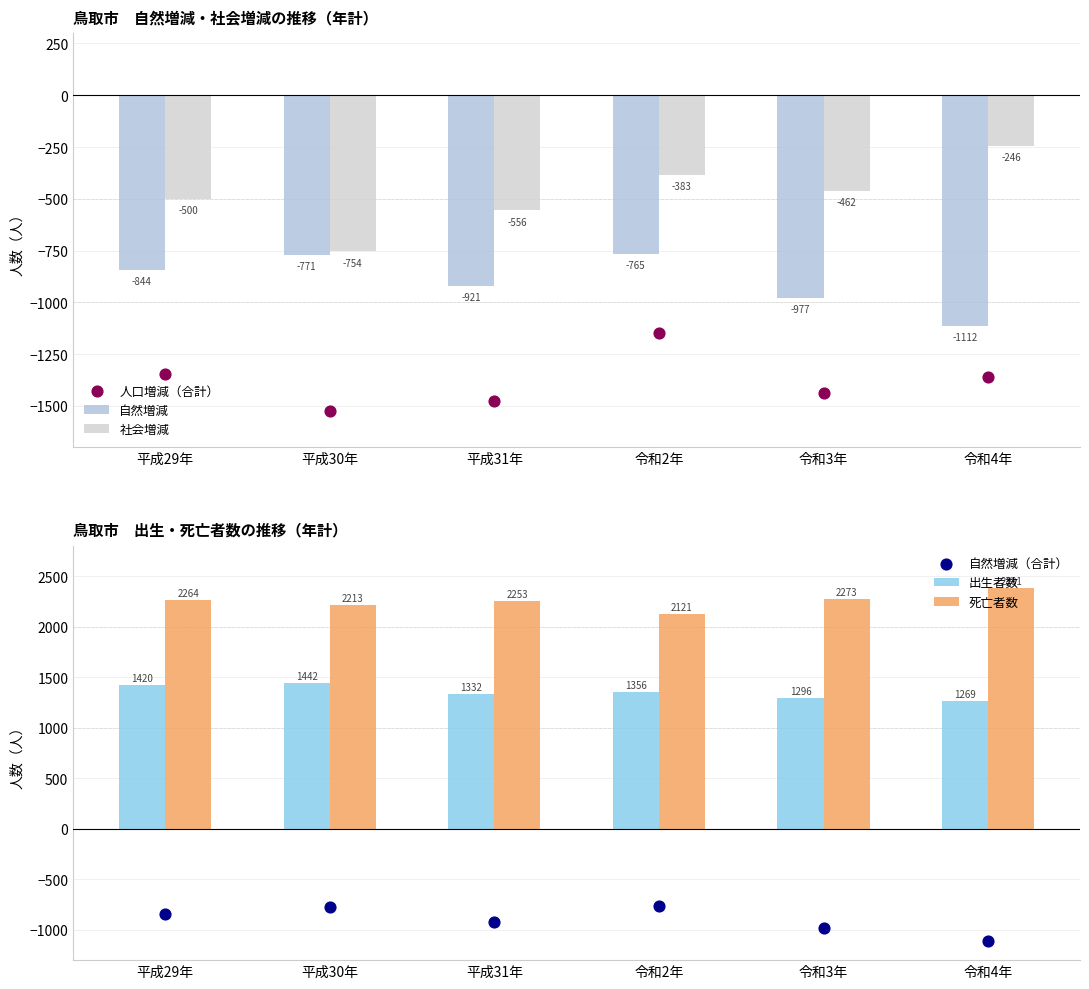

At how many categories does at least one series exceed -1356?

6